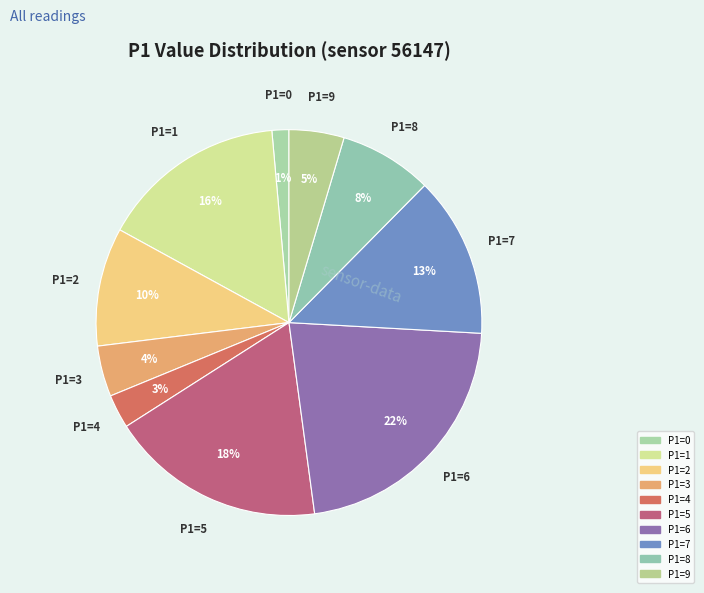

How many segments does this pie chart have?

10